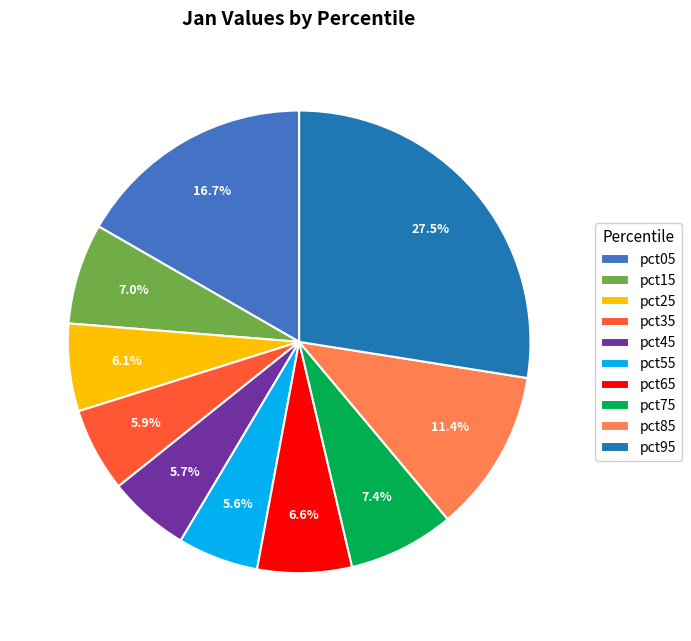

Is the sum of pct95 and pct85 greater than half?

No